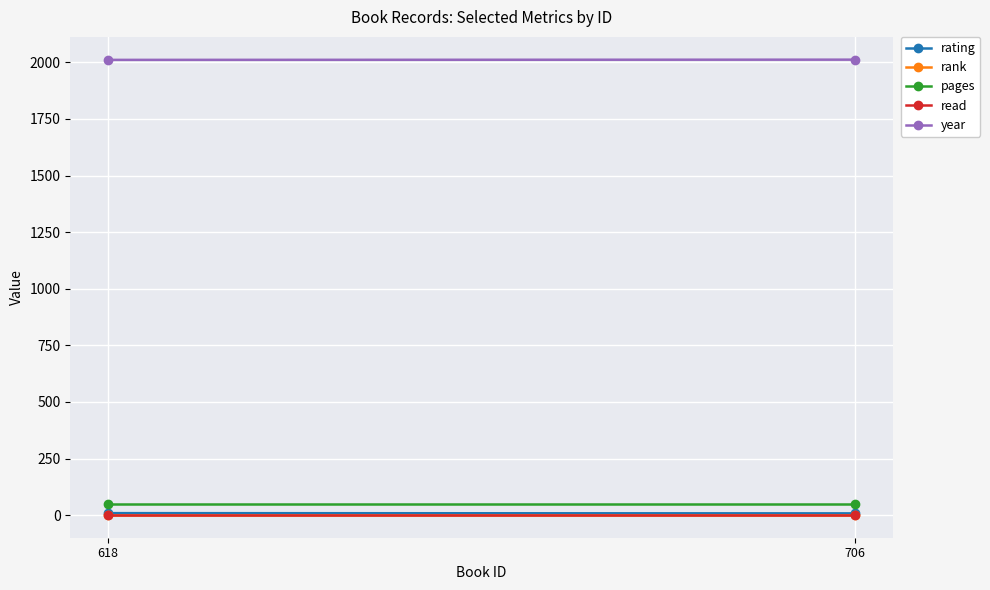

What is the value of the rating point at the 2nd from the left?

9